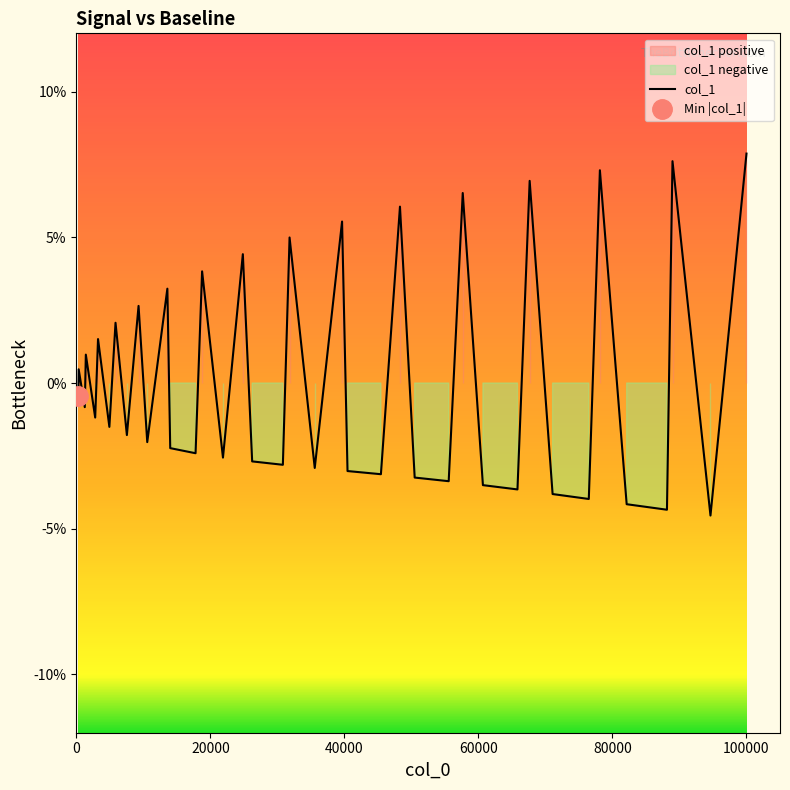

Is this an area chart (filled region under the line)?

No